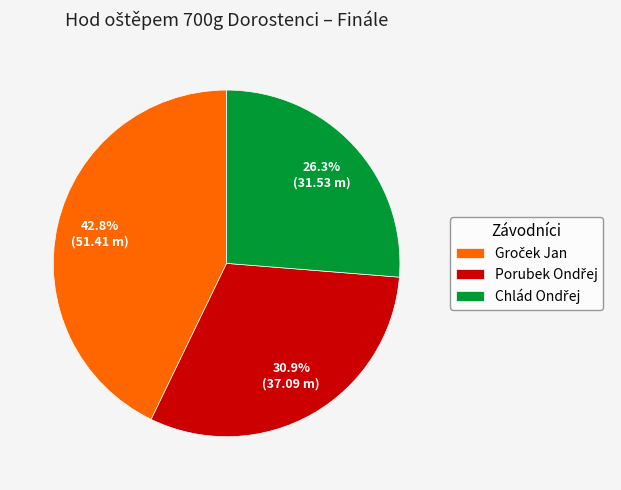

Does any single category account for the majority?

No